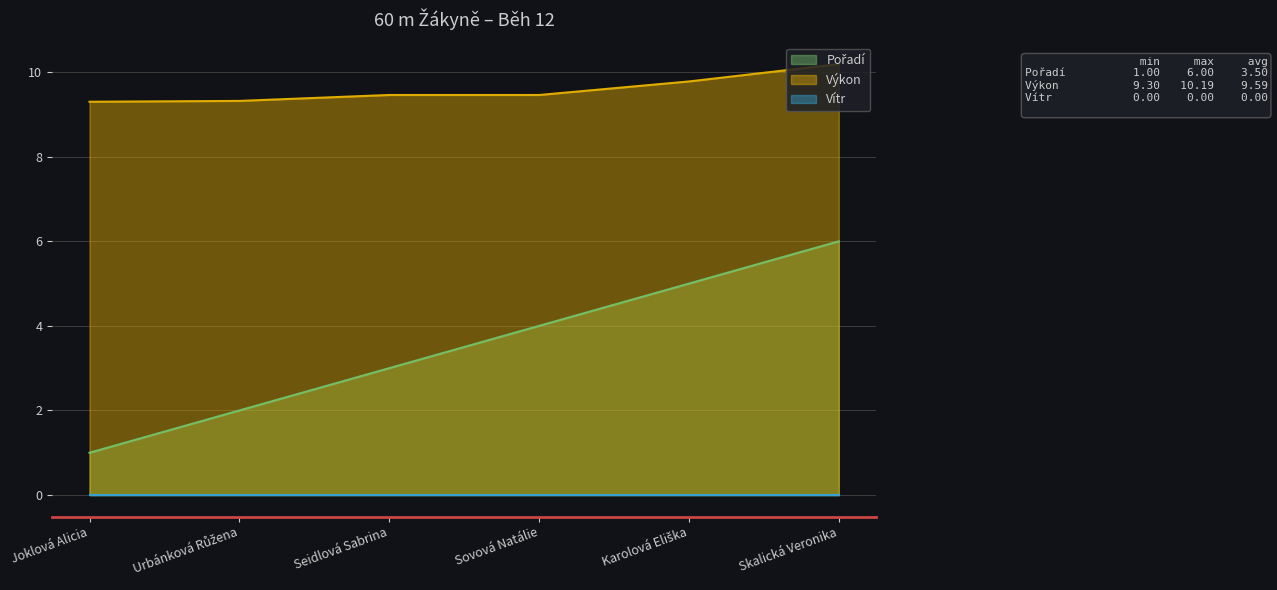

What is the approximate value of Výkon at Sovová Natálie?

9.5